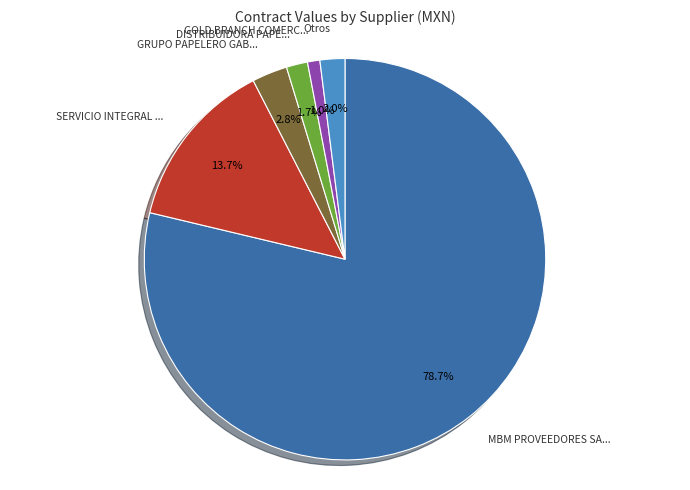

Does any single category account for the majority?

Yes